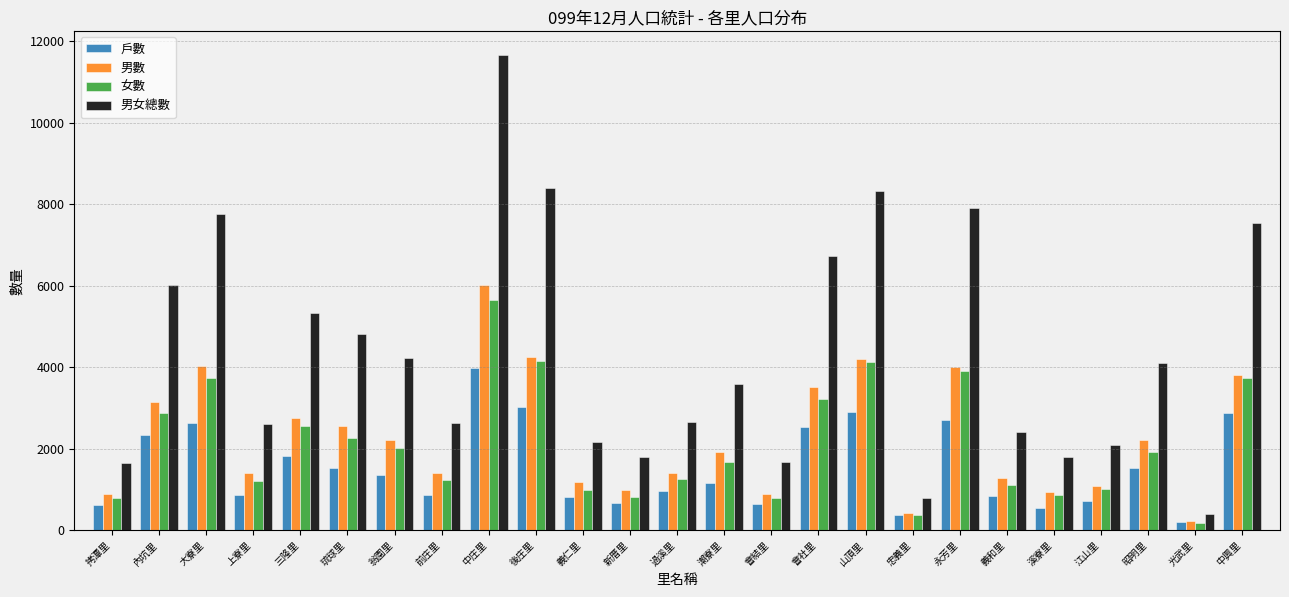

What is the average value of the 戶數 series?

1531